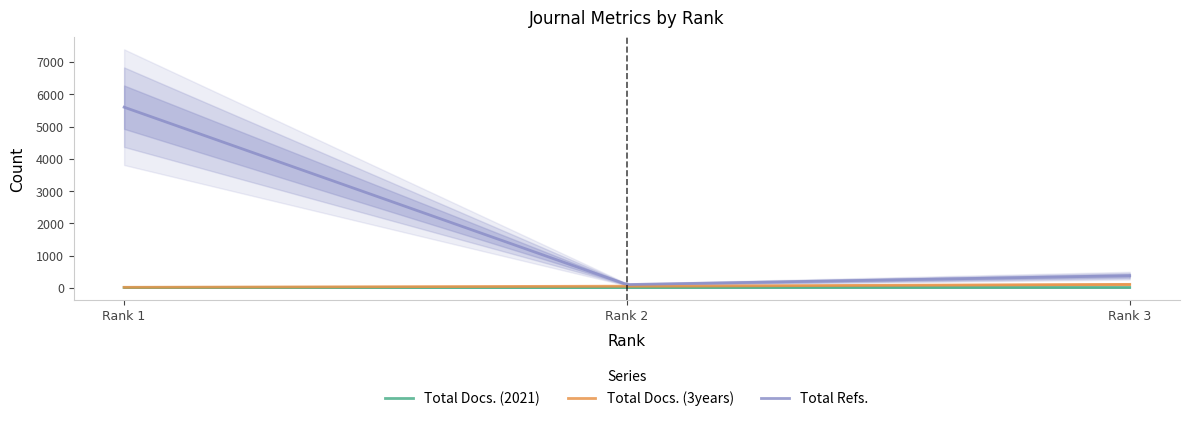

What is the average value of the Total Docs. (3years) series?

56.8